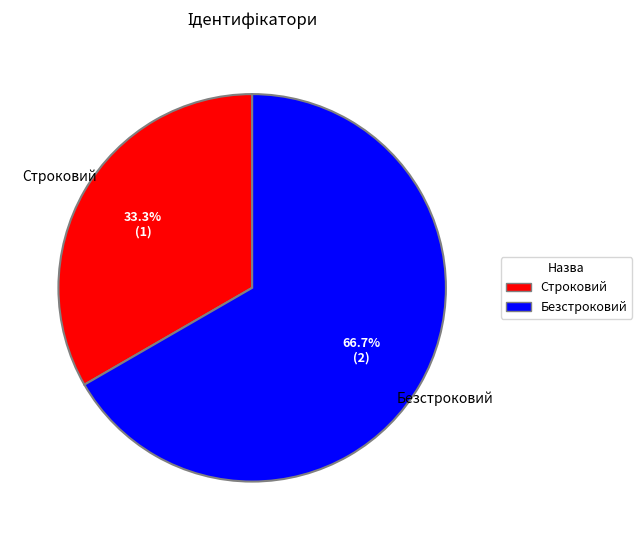

What percentage do Безстроковий and Строковий together represent?

100.0%